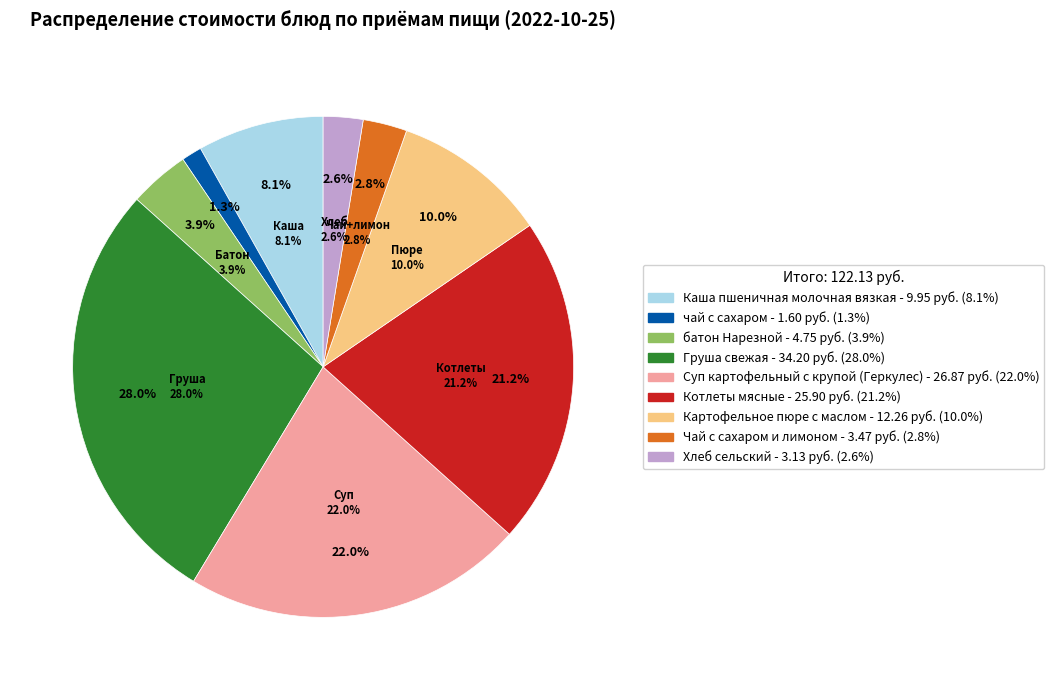

To the nearest percent, what is the difference between the Хлеб сельский and Груша свежая slice percentages?

25%